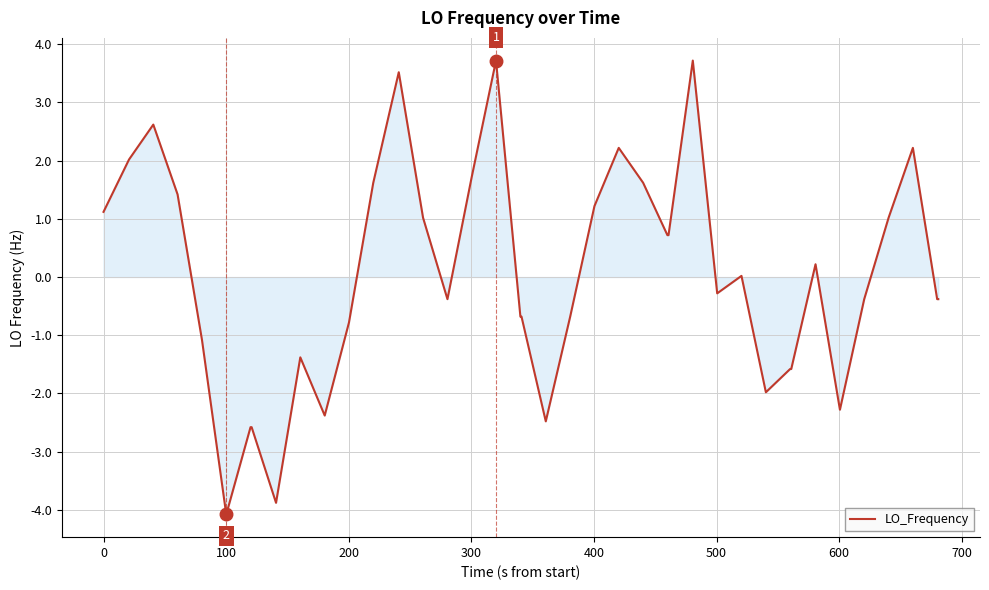

What is the maximum value shown in the chart?

3.7